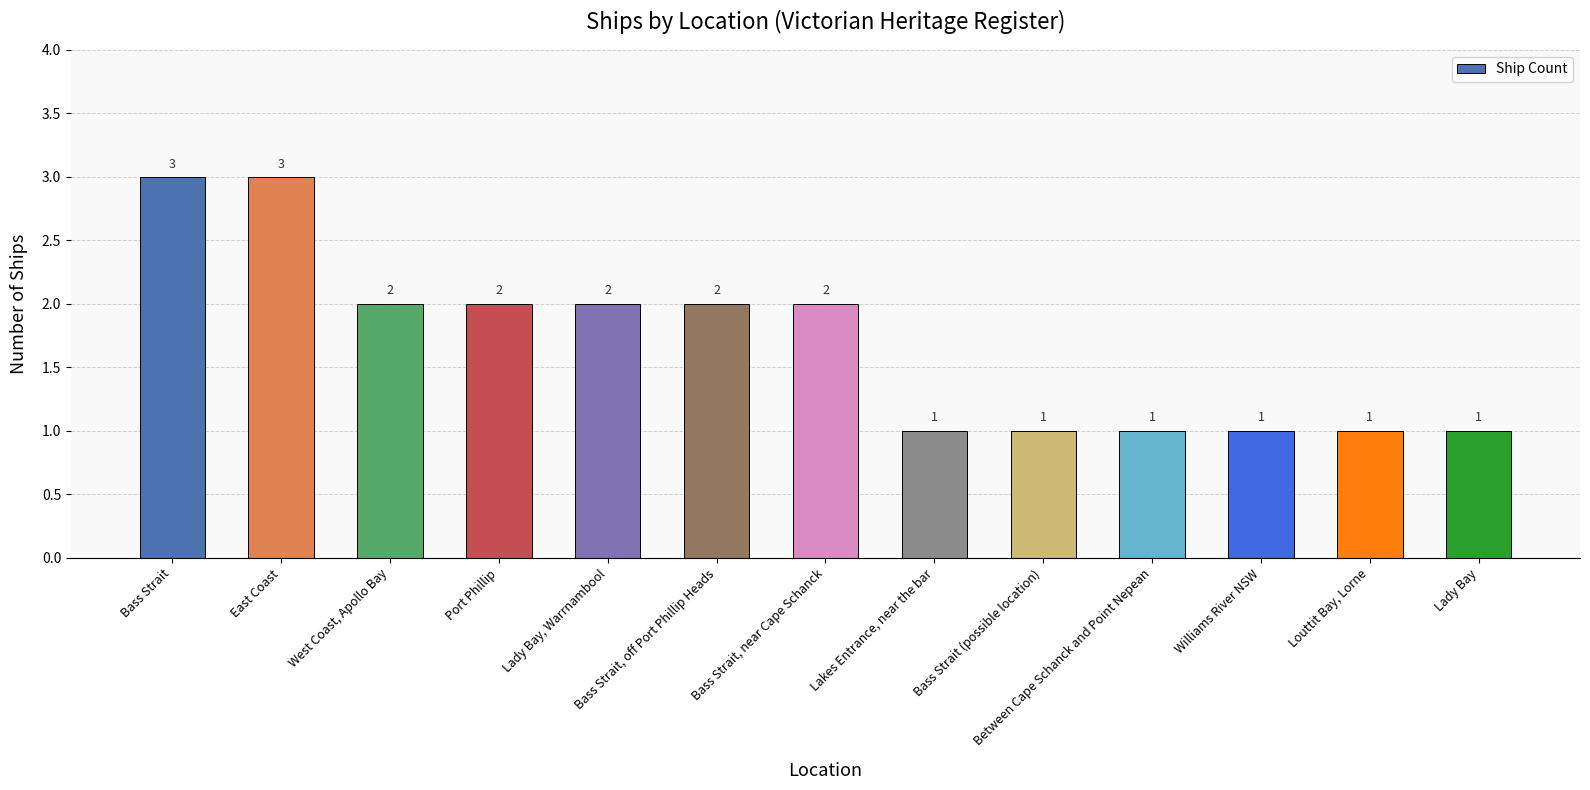

Reading right to left, what are all the values shown in this chart?

1	1	1	1	1	1	2	2	2	2	2	3	3